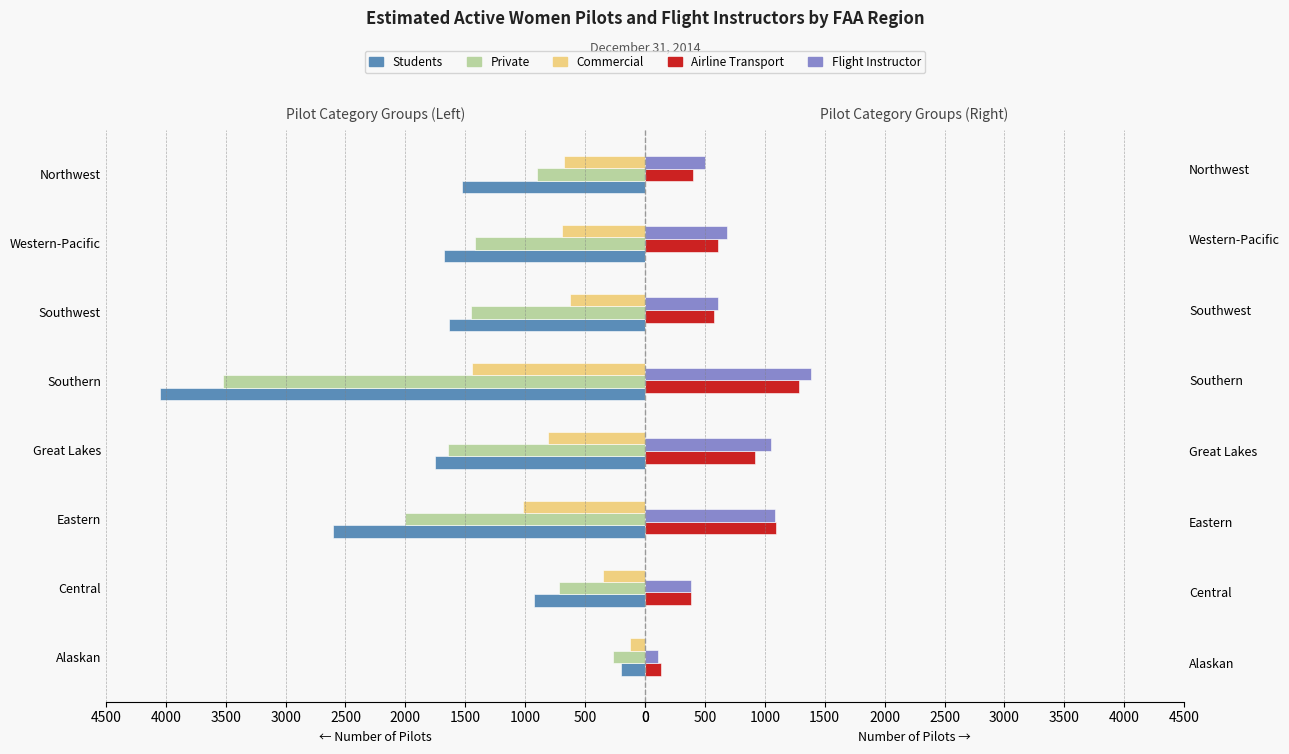

How many bars are there in total?

40